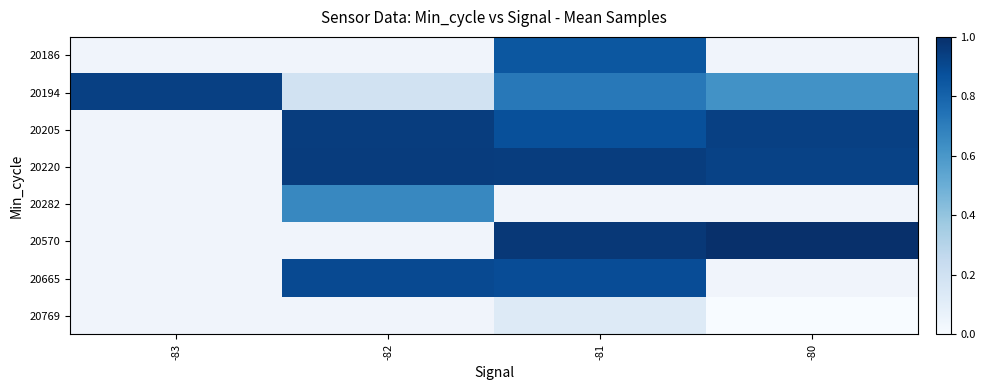

What is the maximum value shown in the chart?

1.0